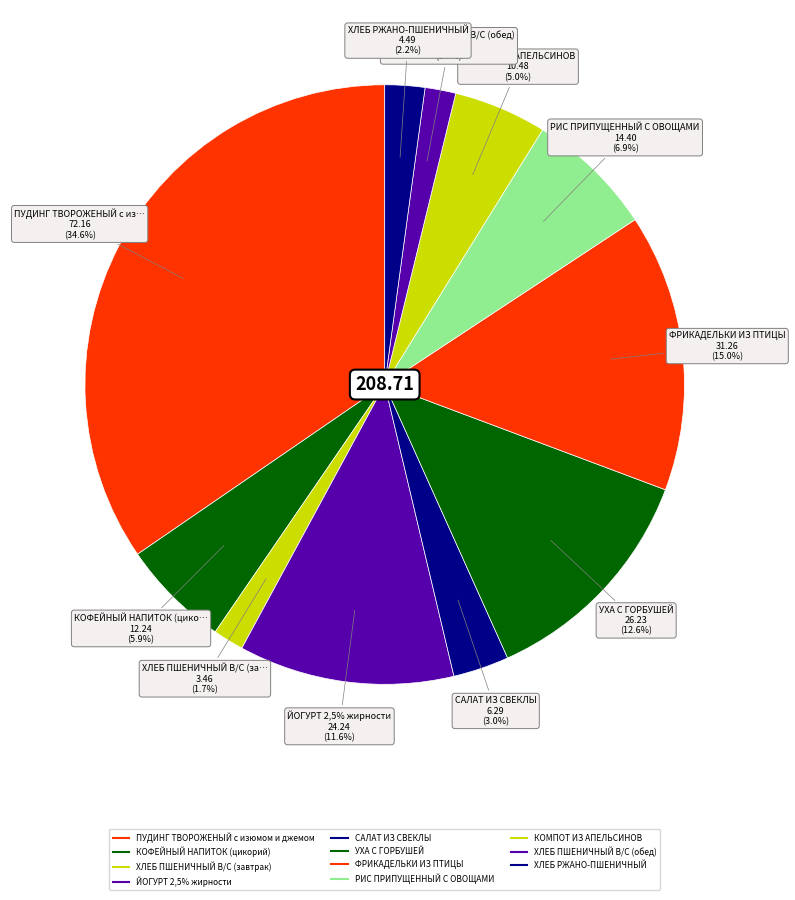

Which slice is the smallest?

ХЛЕБ ПШЕНИЧНЫЙ В/С (завтрак)